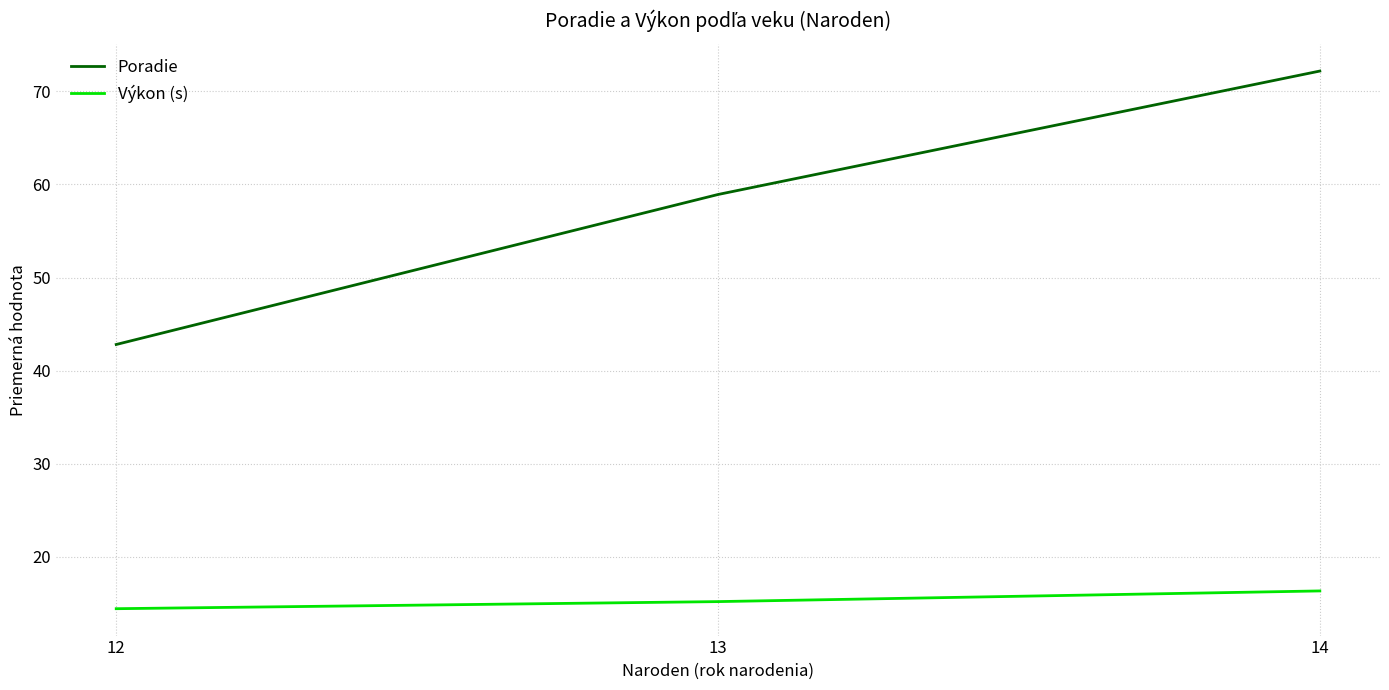

List the series in order of their overall mean, lowest first.

Výkon (s), Poradie